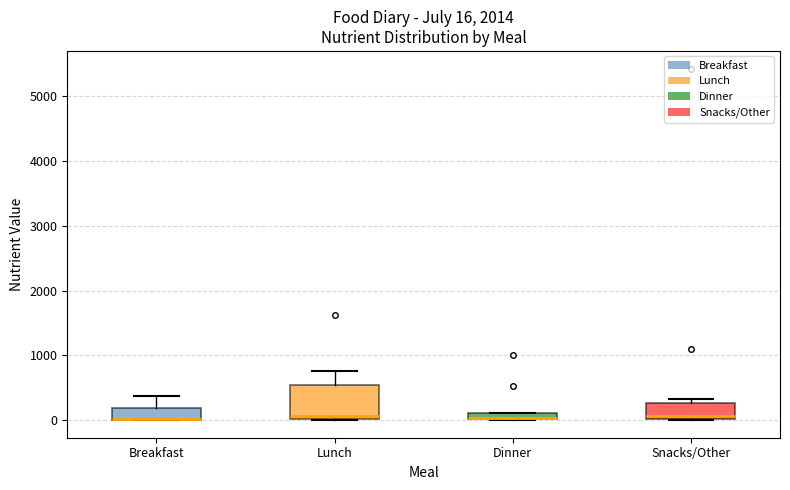

Which box is the tallest, from its lower edge to its upper edge?

Lunch